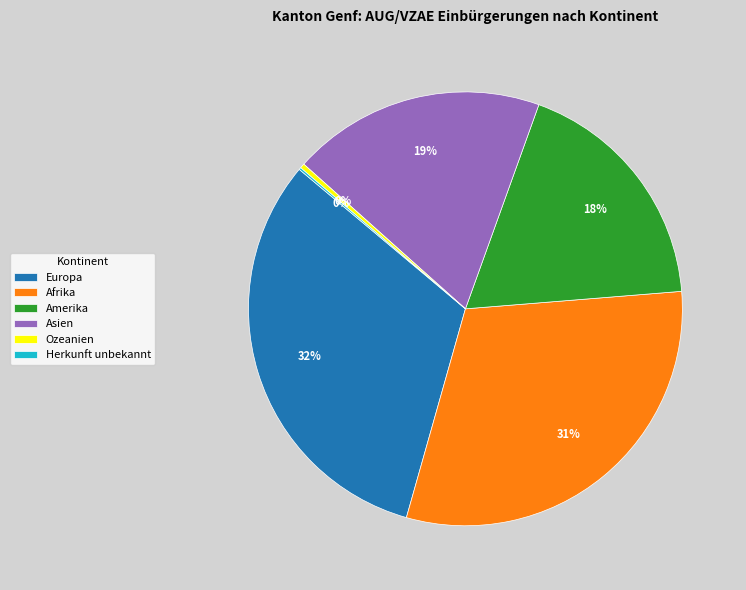

Is there any slice that represents more than half of the pie?

No